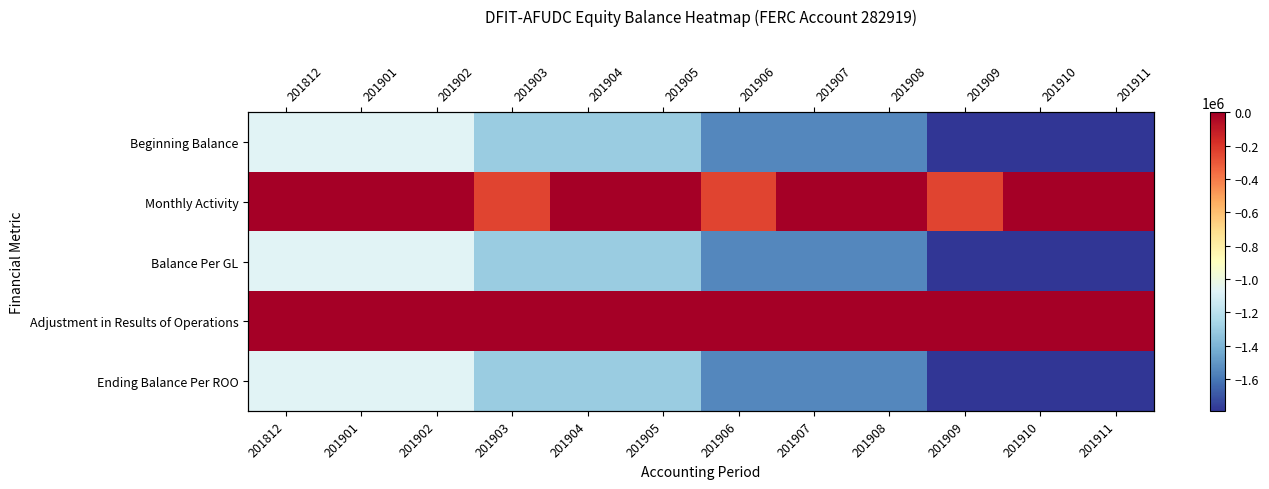

Which category has the highest value across all series?

201812